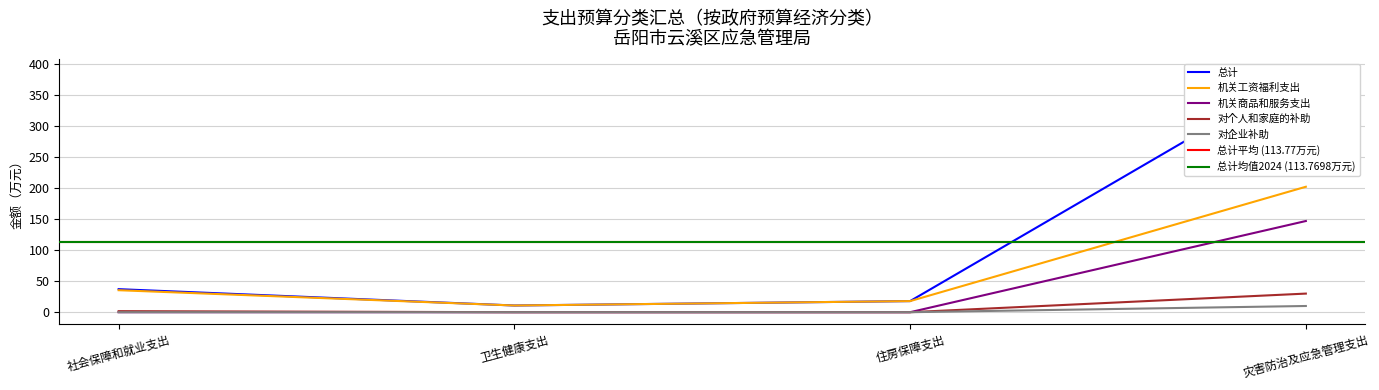

What is the maximum value shown in the chart?

389.3